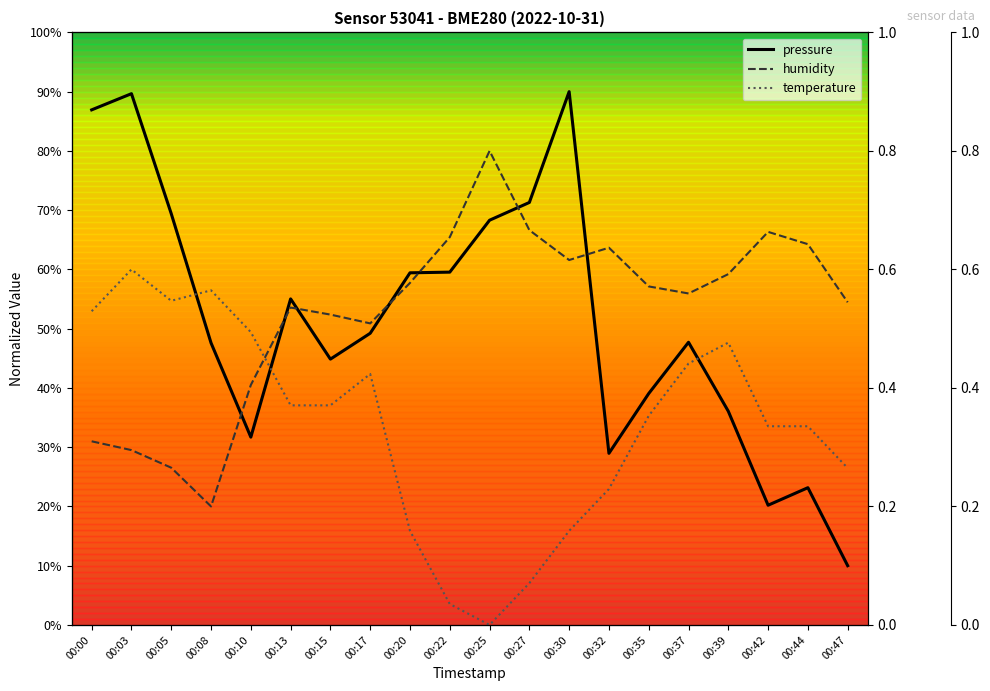

Reading right to left, transcribe all the data shown in this chart.

pressure: 00:47=10.0	00:44=23.2	00:42=20.2	00:39=36.1	00:37=47.7	00:35=39.1	00:32=29.0	00:30=90.0	00:27=71.3	00:25=68.3	00:22=59.5	00:20=59.4	00:17=49.2	00:15=44.9	00:13=55.0	00:10=31.7	00:08=47.6	00:05=69.4	00:03=89.7	00:00=86.9
humidity: 00:47=54.5	00:44=64.3	00:42=66.3	00:39=59.2	00:37=55.9	00:35=57.1	00:32=63.7	00:30=61.6	00:27=66.6	00:25=80.0	00:22=65.4	00:20=57.7	00:17=50.9	00:15=52.4	00:13=53.6	00:10=40.5	00:08=20.0	00:05=26.5	00:03=29.5	00:00=31.0
temperature: 00:47=26.5	00:44=33.5	00:42=33.5	00:39=47.6	00:37=44.1	00:35=35.3	00:32=22.9	00:30=15.9	00:27=7.1	00:25=0.0	00:22=3.5	00:20=15.9	00:17=42.4	00:15=37.1	00:13=37.1	00:10=49.4	00:08=56.5	00:05=54.7	00:03=60.0	00:00=52.9